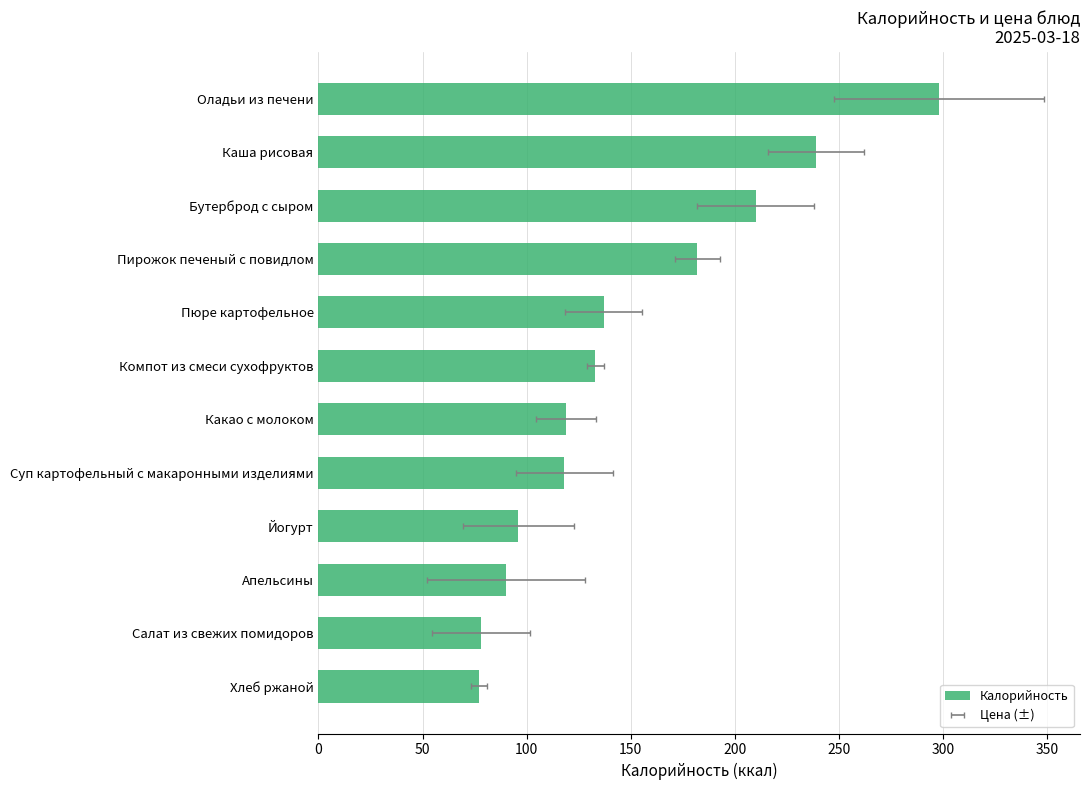

What is the value of the 7th bar from the left?

133